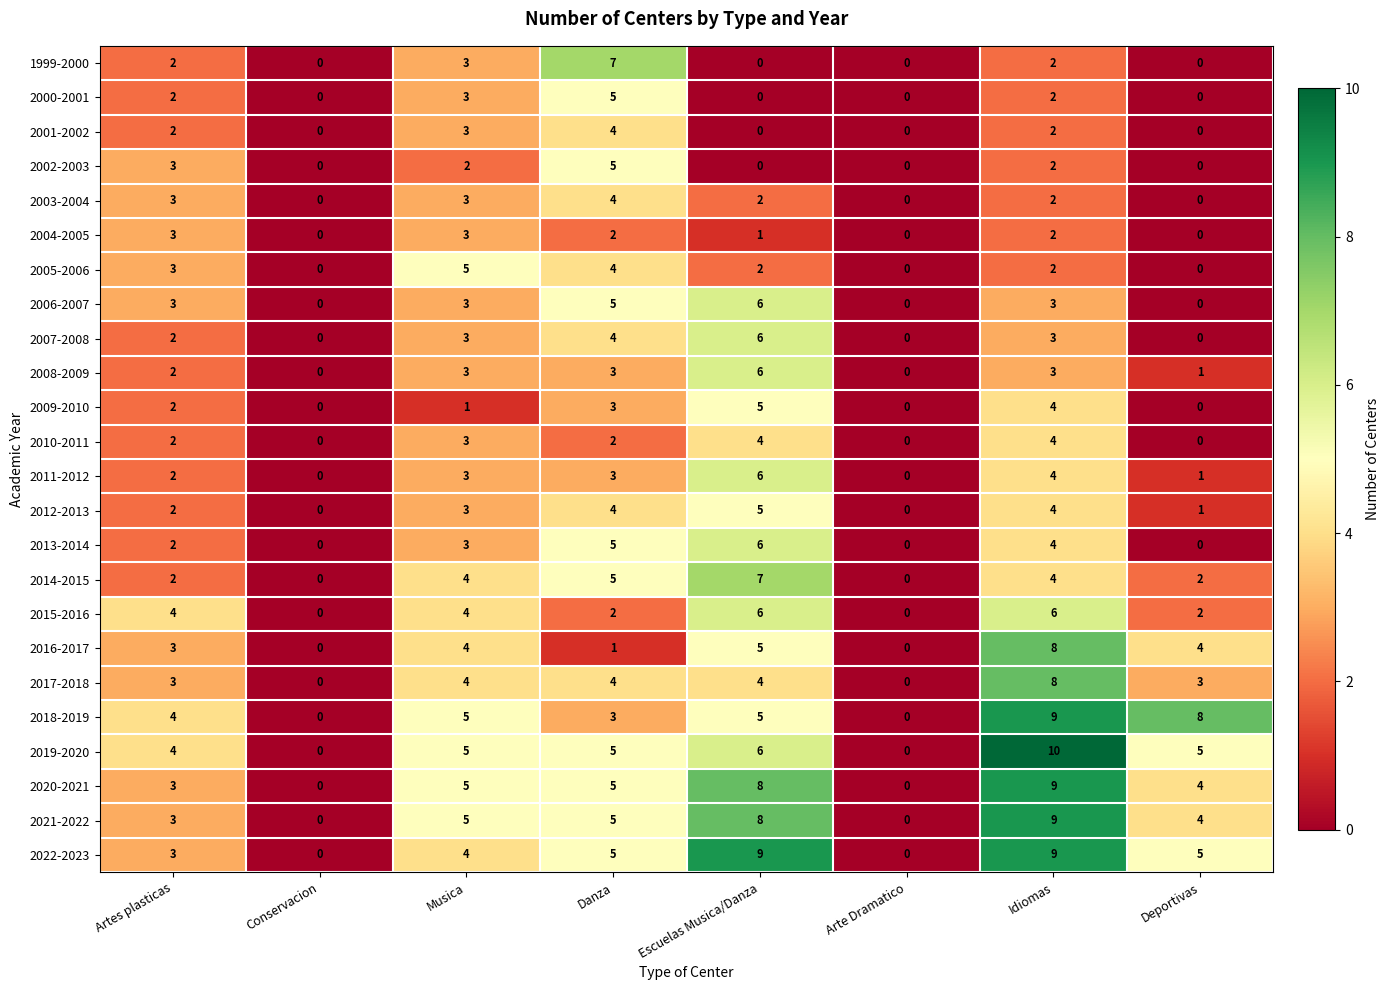

At how many categories does at least one series exceed 2?

6